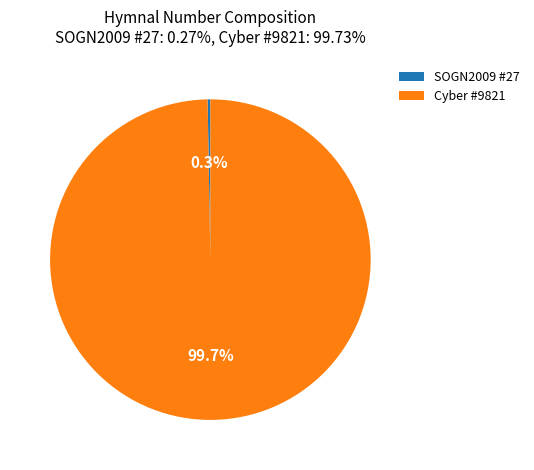

What is the largest slice in the pie chart?

Cyber #9821